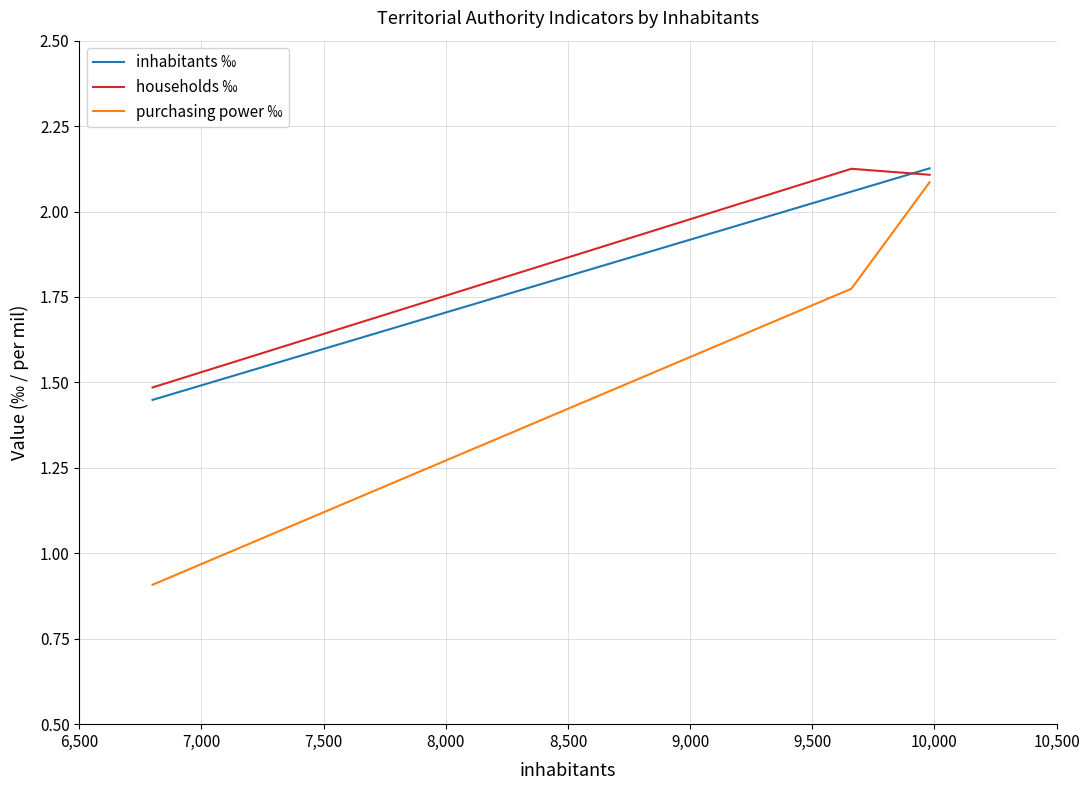

What is the lowest value of the households ‰ series?

1.5